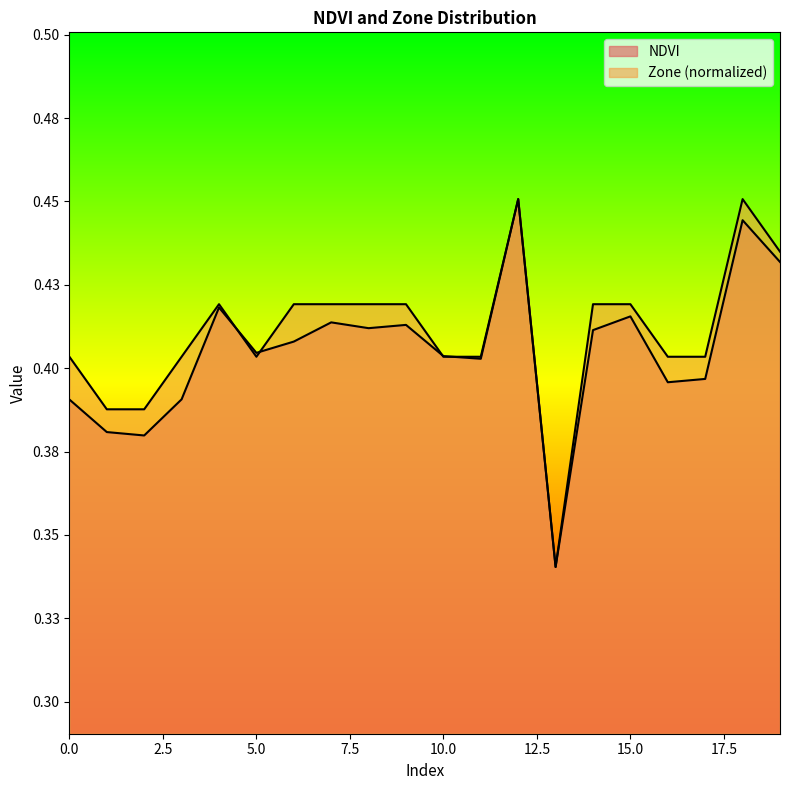

How many interior local peaks does the Zone series have?

3